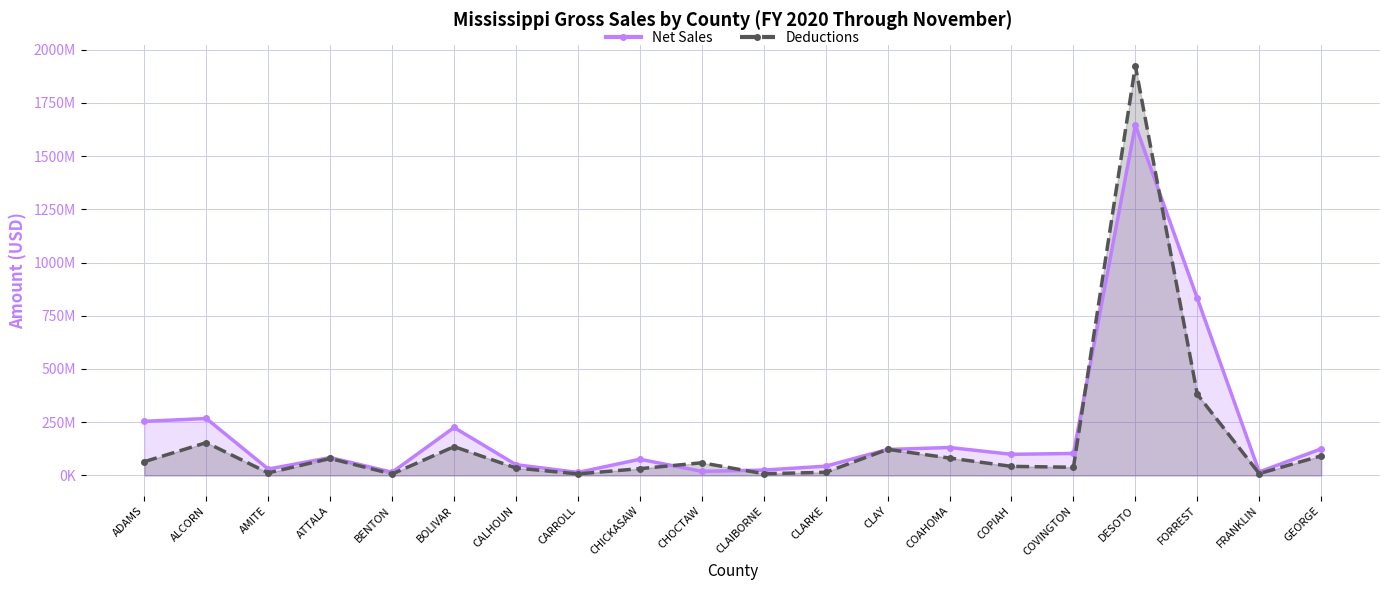

Reading left to right, what are all the values shown in this chart?

Net Sales: ADAMS=254116819	ALCORN=267469086	AMITE=29995584	ATTALA=84033366	BENTON=14873486	BOLIVAR=225269199	CALHOUN=50567280	CARROLL=14173052	CHICKASAW=76024215	CHOCTAW=19330975	CLAIBORNE=25133690	CLARKE=43575661	CLAY=122076431	COAHOMA=131180438	COPIAH=99279217	COVINGTON=103197502	DESOTO=1645361541	FORREST=831857708	FRANKLIN=16626642	GEORGE=124760811
Deductions: ADAMS=64810554	ALCORN=154118710	AMITE=11934806	ATTALA=79605304	BENTON=6565876	BOLIVAR=135324532	CALHOUN=34909172	CARROLL=7235175	CHICKASAW=31871705	CHOCTAW=59457962	CLAIBORNE=8060127	CLARKE=14789419	CLAY=122601003	COAHOMA=81671809	COPIAH=42642950	COVINGTON=38435388	DESOTO=1923381509	FORREST=381087835	FRANKLIN=8854489	GEORGE=91841834